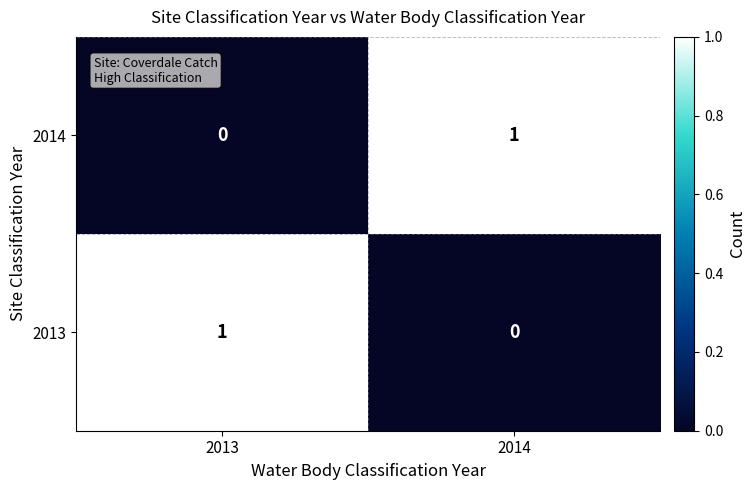

Reading left to right, extract all data points from this chart.

2014: 2013=0	2014=1
2013: 2013=1	2014=0